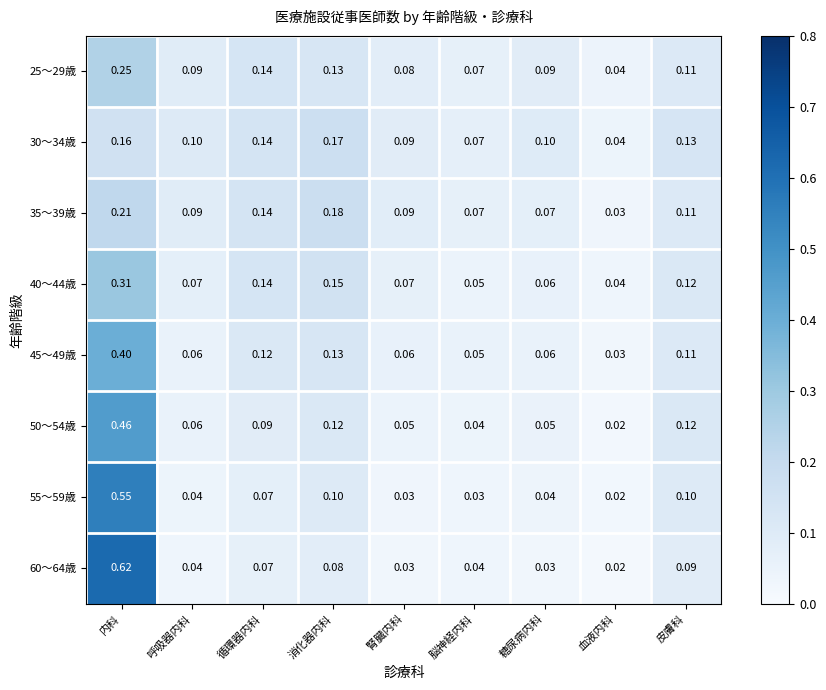

Which category has the highest value in the 45～49歳 series?

内科